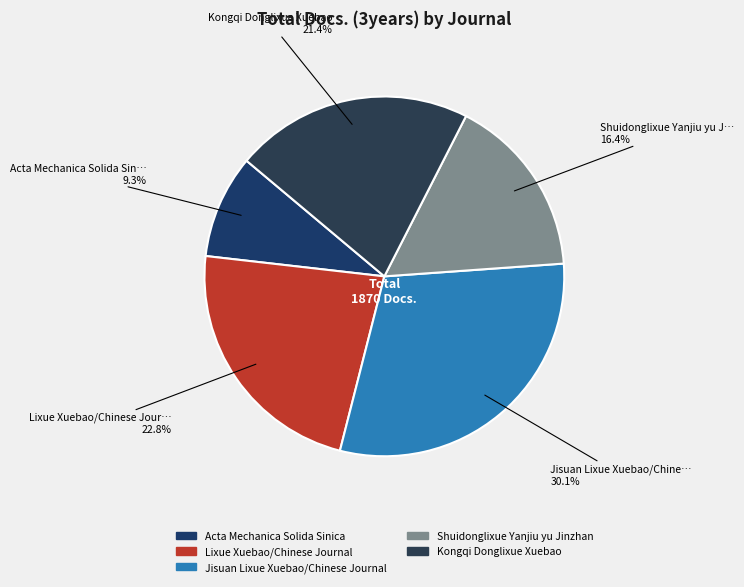

Approximately how many times larger is the value at Lixue Xuebao/Chinese Journal compared to Shuidonglixue Yanjiu yu Jinzhan?

1.4